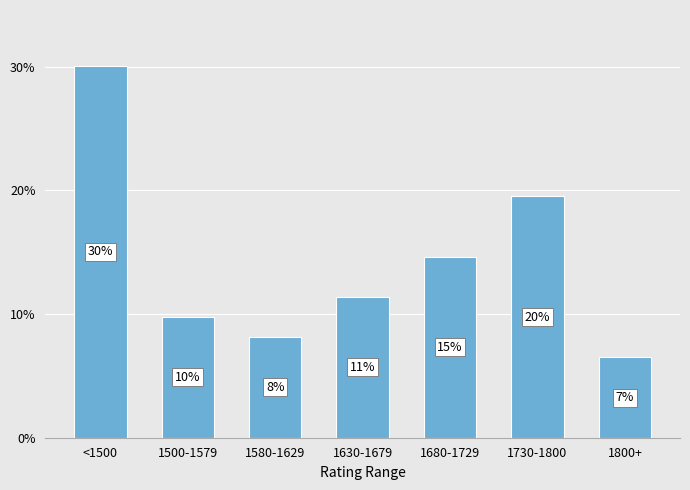

Between 1500-1579 and 1800+, which is larger?

1500-1579